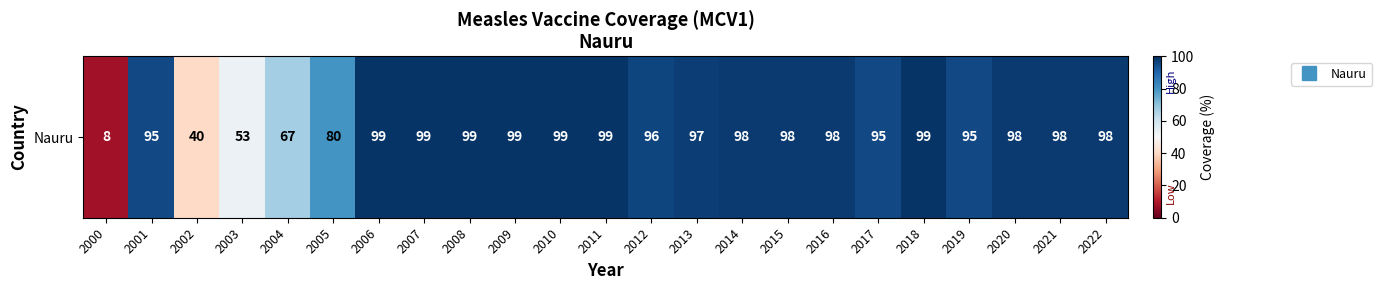

What is the maximum value shown in the chart?

99